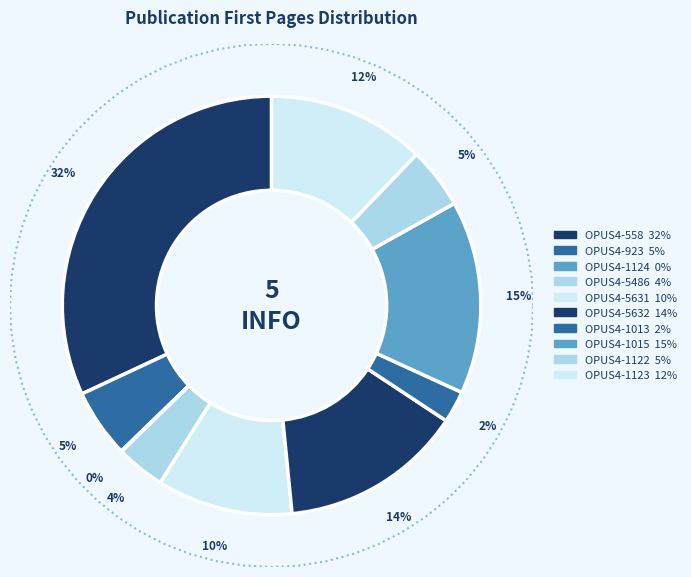

Which slice is the largest?

OPUS4-558